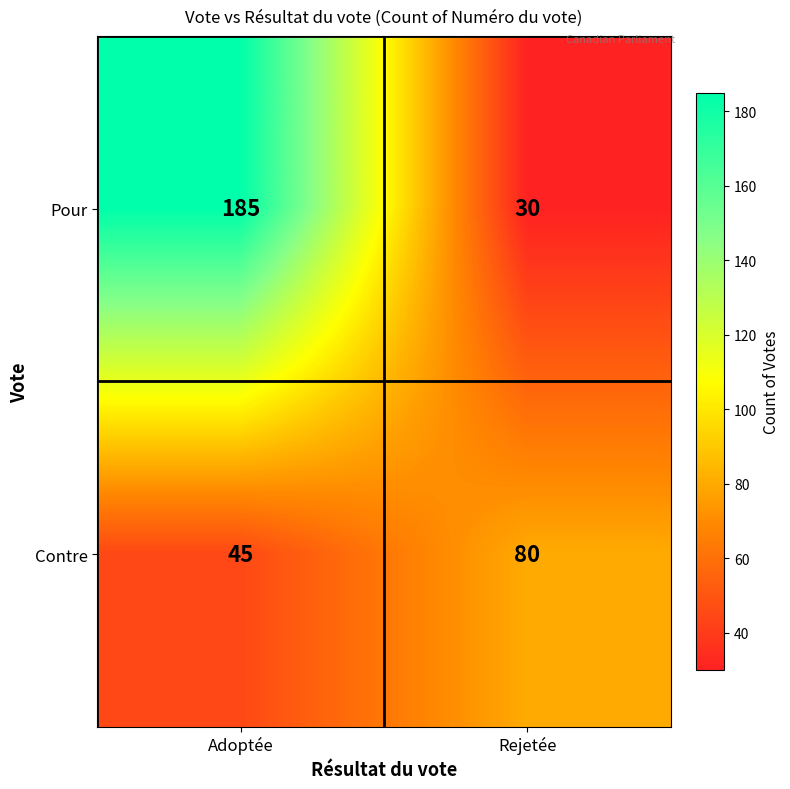

At which category is the sum across all series the highest?

Adoptée